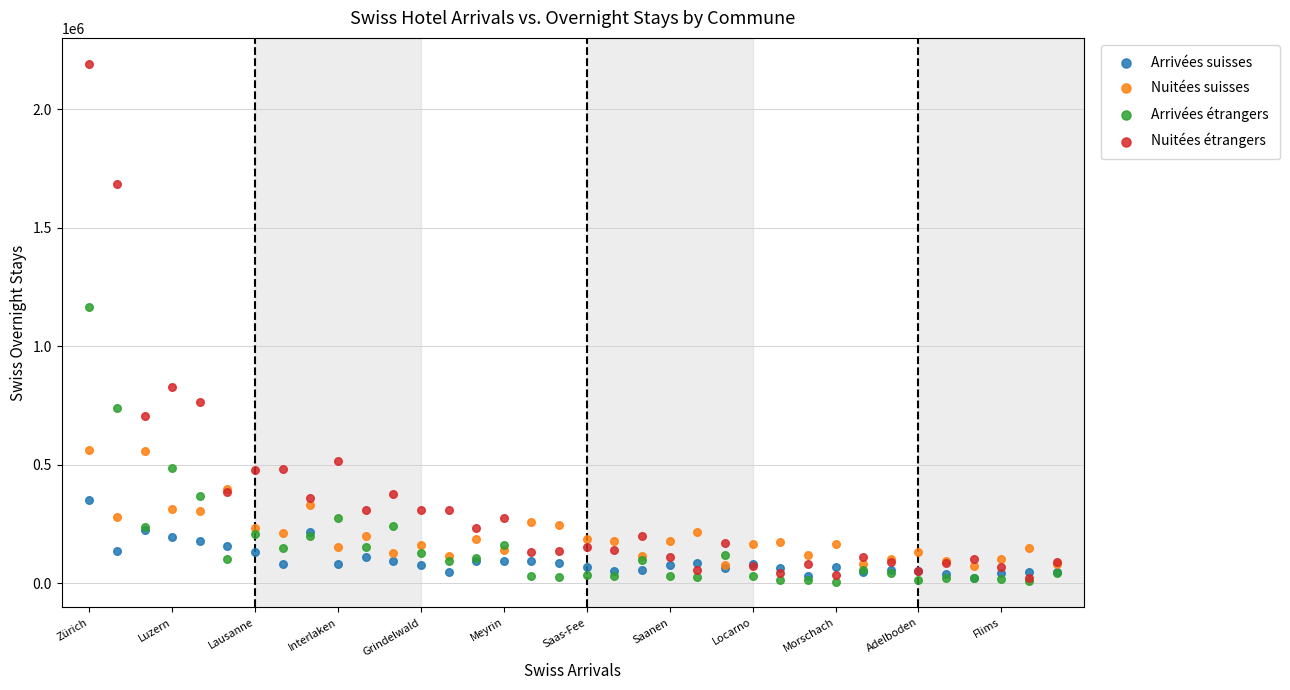

In the Nuitées étrangers series, what Y value is closest to 1107116?

829016